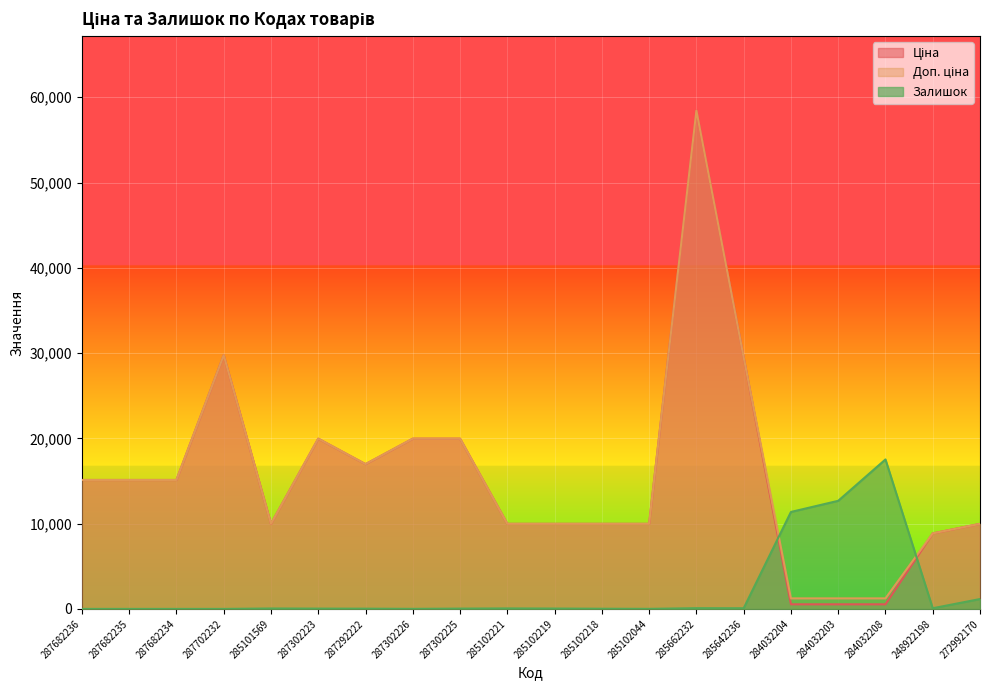

Where does the Залишок series first go above 42?

285101569